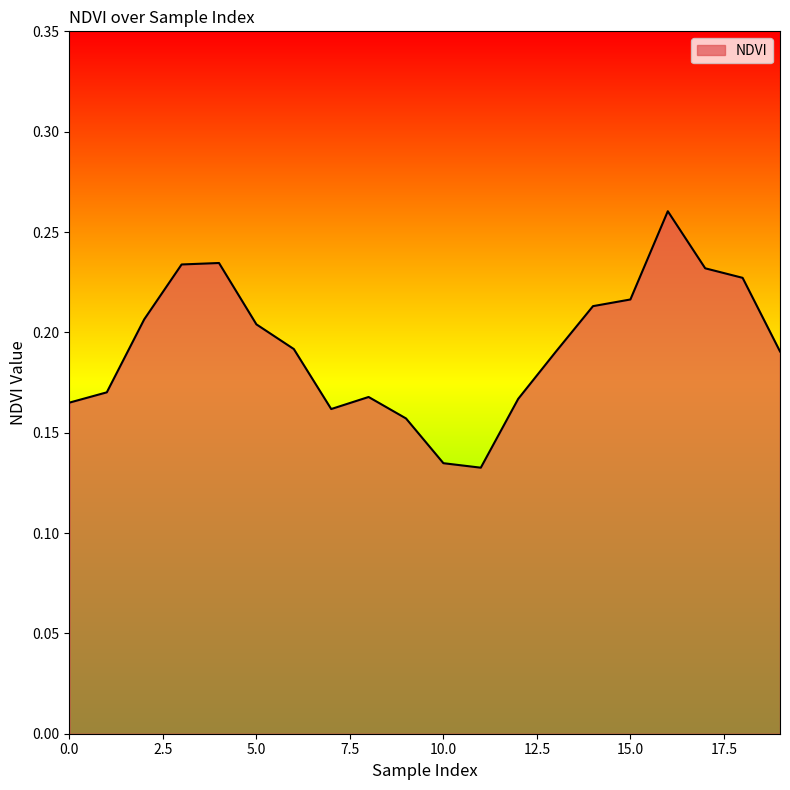

What is the difference between the maximum and minimum values?

0.1